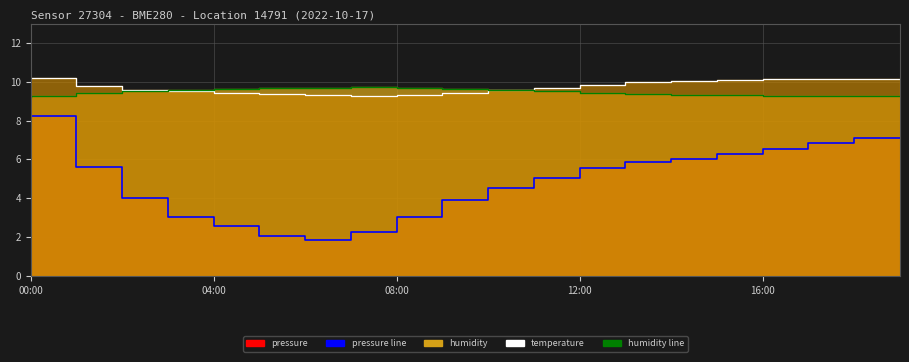

At how many categories does at least one series exceed 7?

20